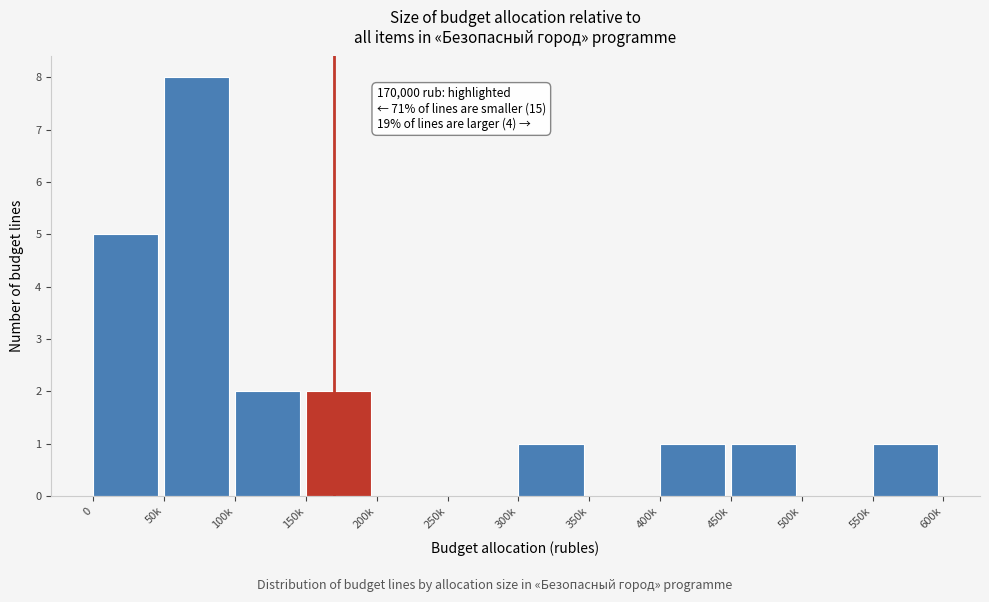

Reading left to right, what are all the values shown in this chart?

0=5	50k=8	100k=2	150k=2	200k=0	250k=0	300k=1	350k=0	400k=1	450k=1	500k=0	550k=1